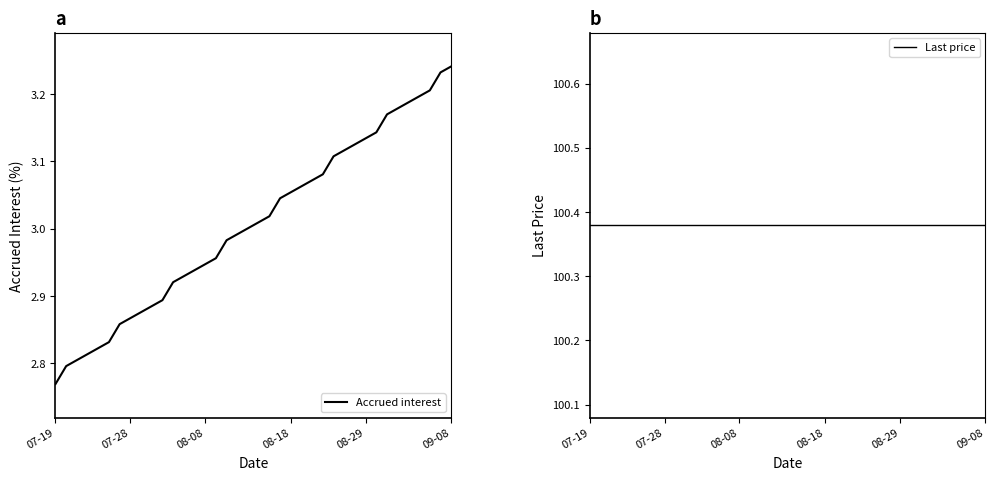

What are all the series names shown in the legend?

Accrued interest, Last price